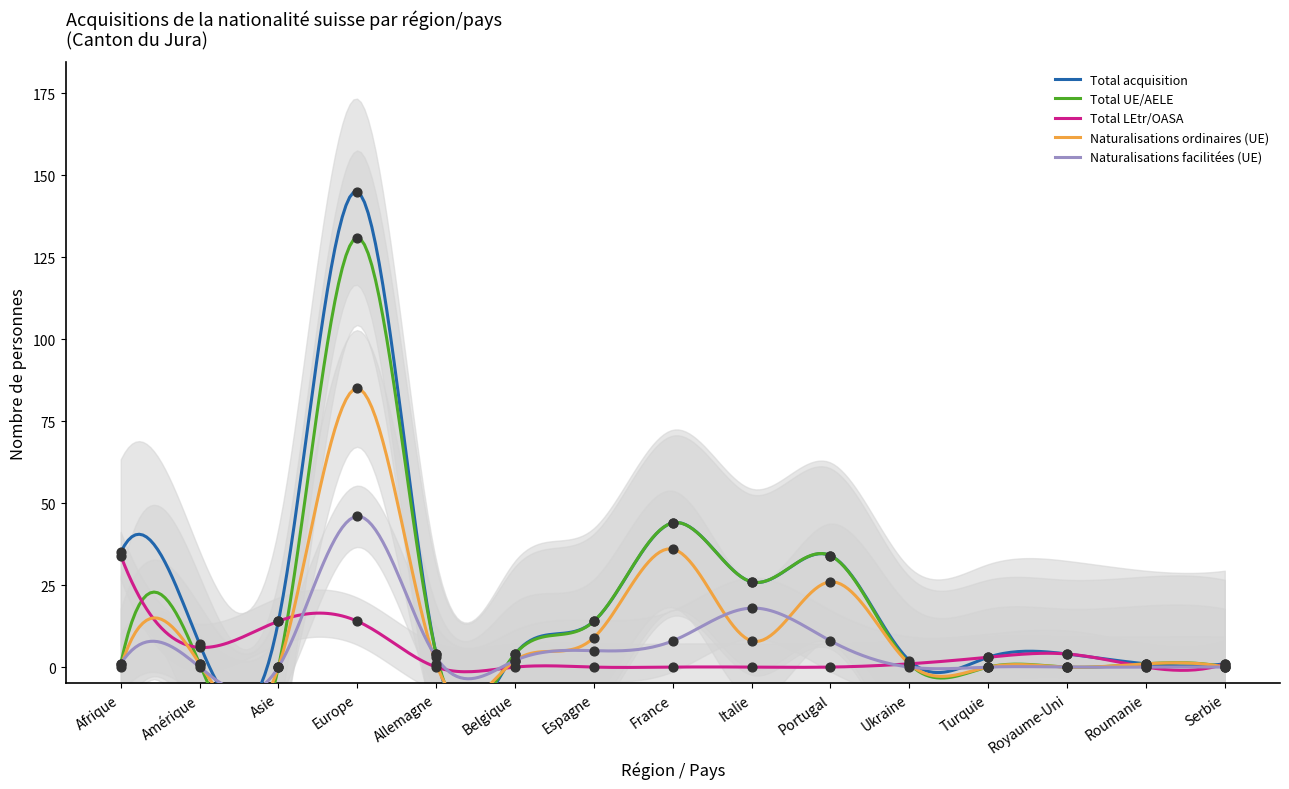

Is the value of Naturalisations ordinaires (UE) at Ukraine greater than the value of Total UE/AELE at Italie?

No